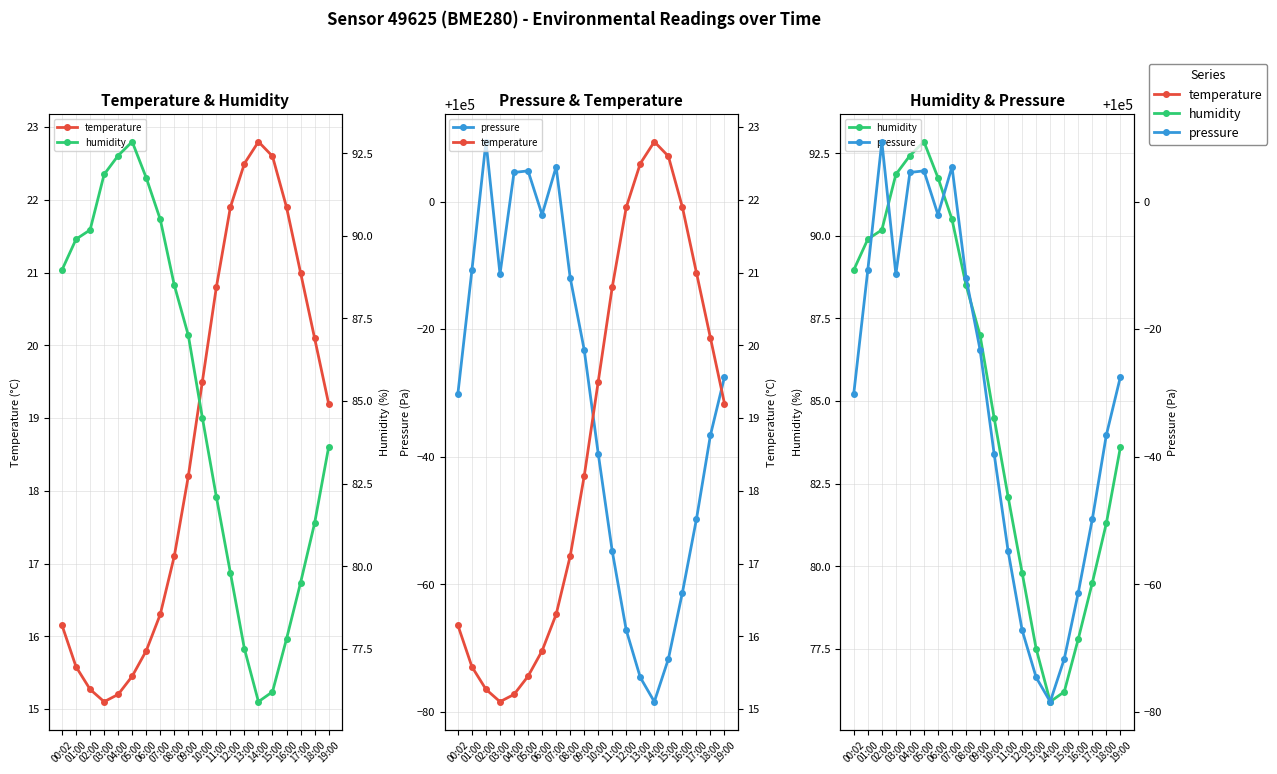

Rank the series by their maximum value, from lowest to highest.

temperature, humidity, pressure